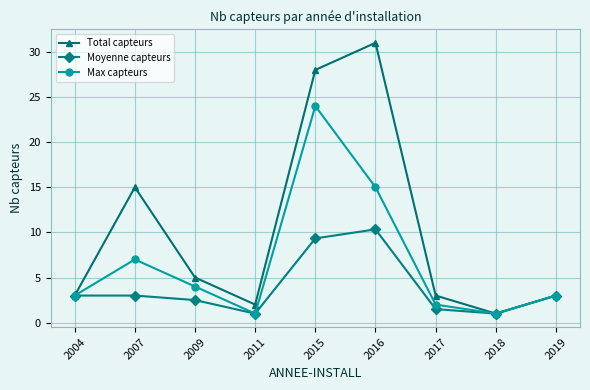

Which category has the lowest value in the Total capteurs series?

2018